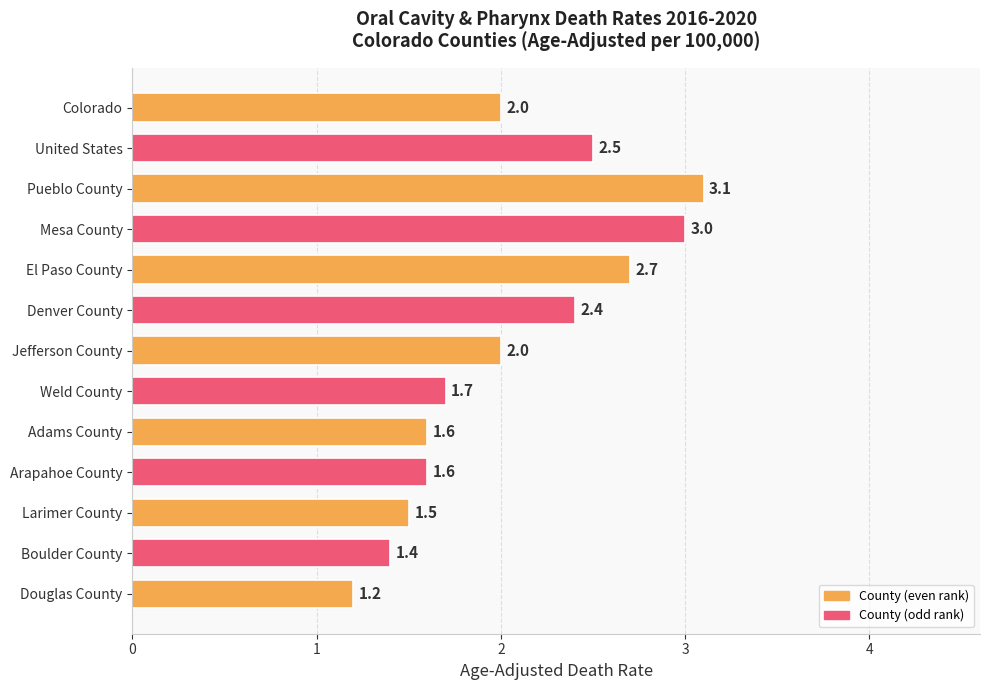

How many distinct data groups are displayed?

1